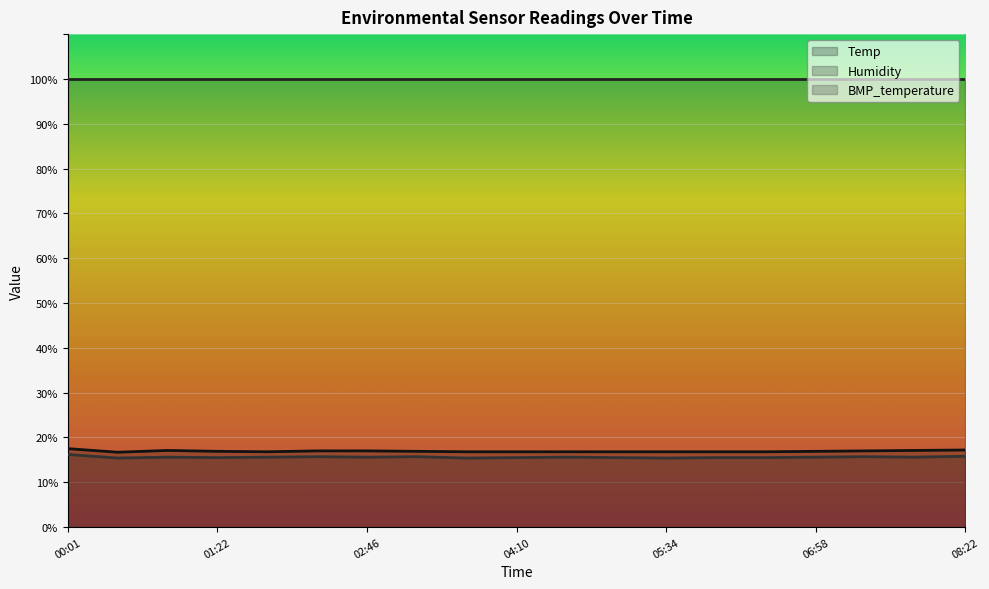

Does the chart display data point markers on the line(s)?

No